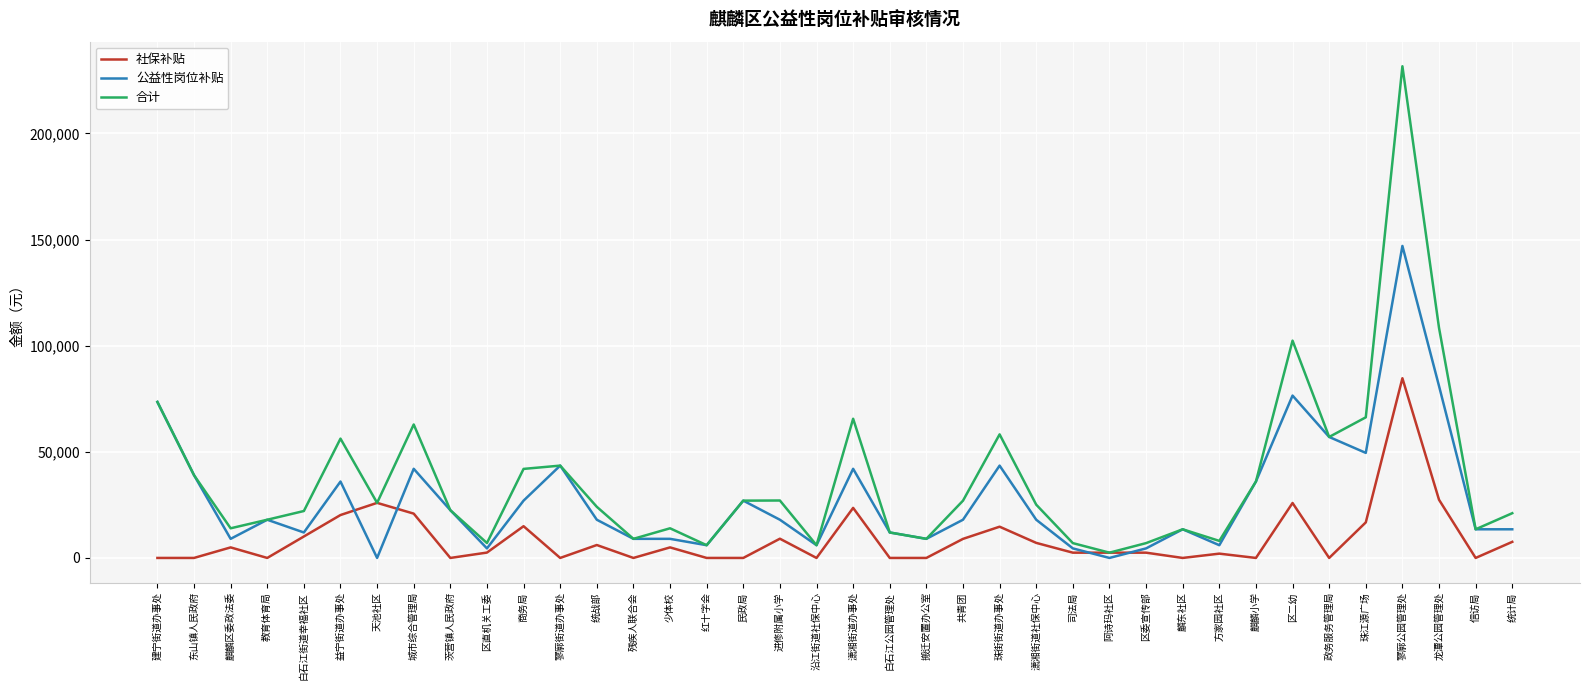

Rank the series by their maximum value, from lowest to highest.

社保补贴, 公益性岗位补贴, 合计